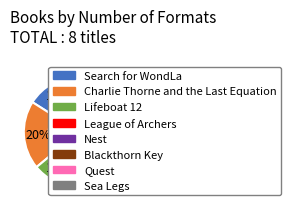

Count the number of slices in the pie.

8